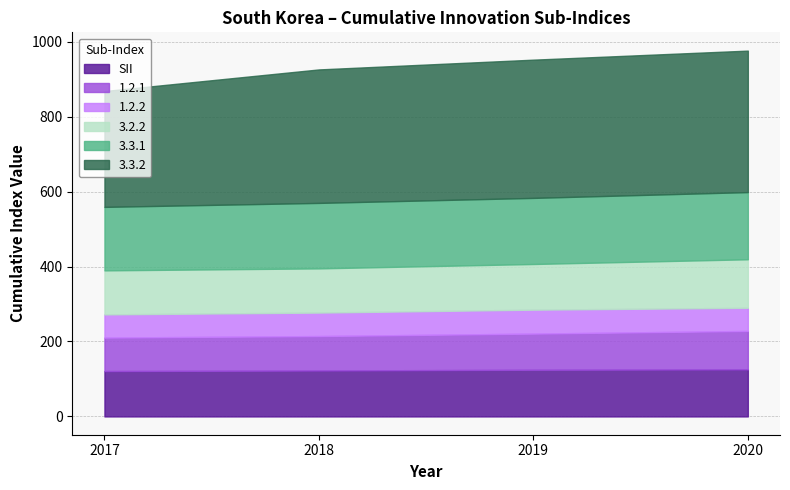

What is the total value across all series at 2017?

868.4